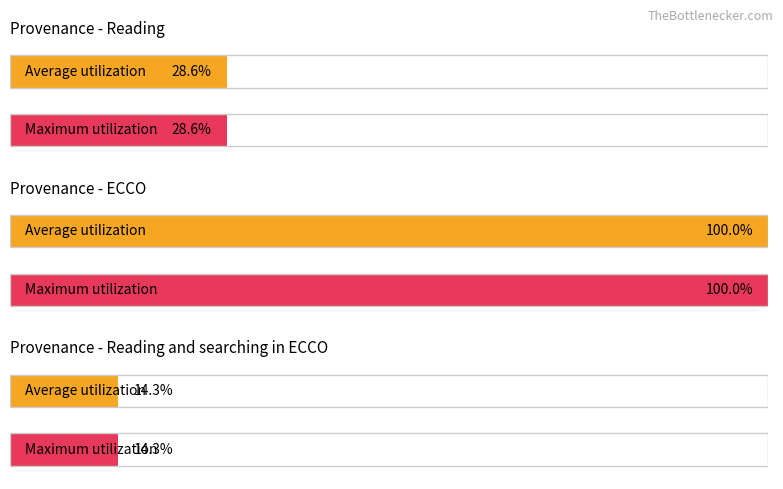

Does the chart contain stacked bars?

No